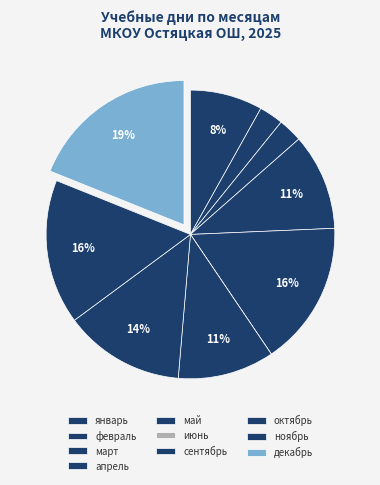

Is it true that май is 16% of the pie?

True